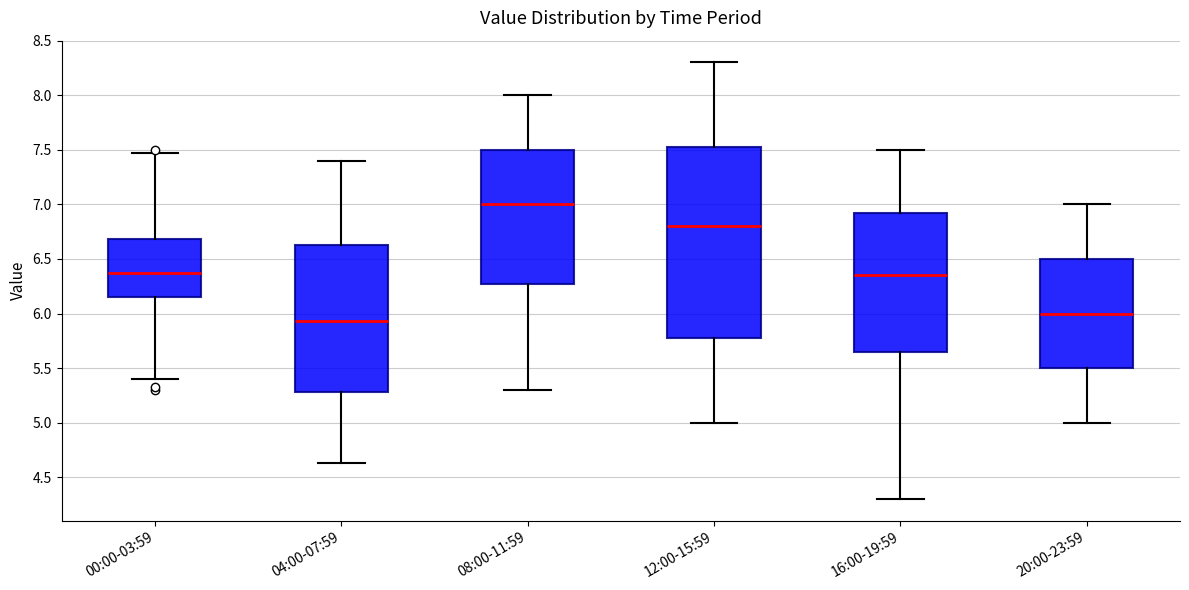

Reading left to right, read every box against the y-axis: the position of its median line, the range the box covers, and the ends of its whiskers. The values are not printed on the chart, so give them approximately, as read against the axis.

00:00-03:59: median 6.35, box 6.15 to 6.70, whiskers 5.40 to 7.45
04:00-07:59: median 5.95, box 5.30 to 6.65, whiskers 4.65 to 7.40
08:00-11:59: median 7.00, box 6.30 to 7.50, whiskers 5.30 to 8.00
12:00-15:59: median 6.80, box 5.80 to 7.55, whiskers 5.00 to 8.30
16:00-19:59: median 6.35, box 5.65 to 6.95, whiskers 4.30 to 7.50
20:00-23:59: median 6.00, box 5.50 to 6.50, whiskers 5.00 to 7.00